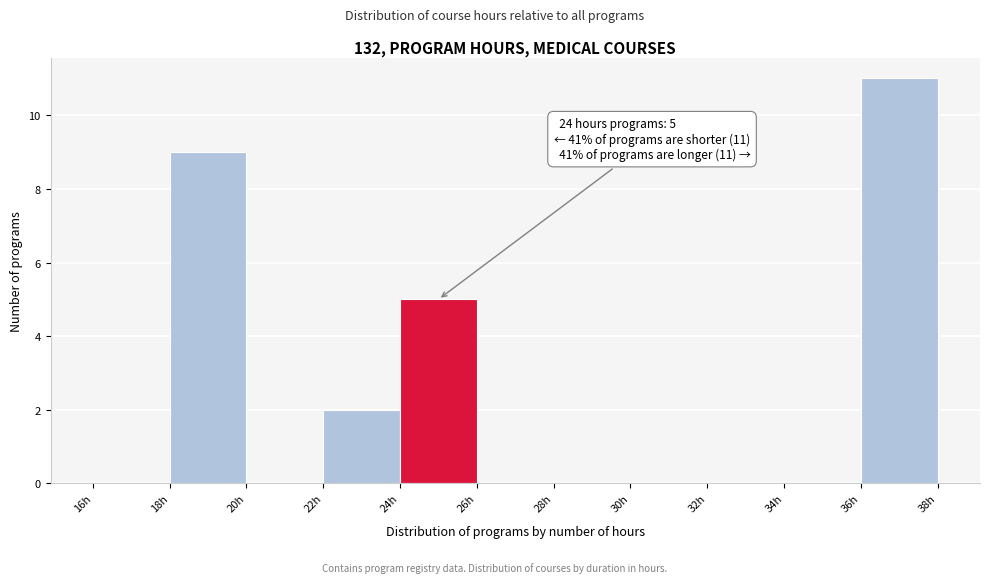

Which range on the x-axis has the tallest bar?

36 to 38